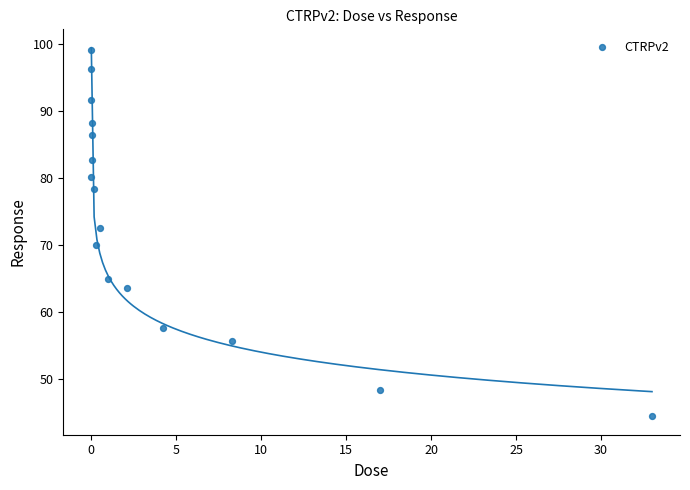

What is the range of X values (max minus min)?

33.0